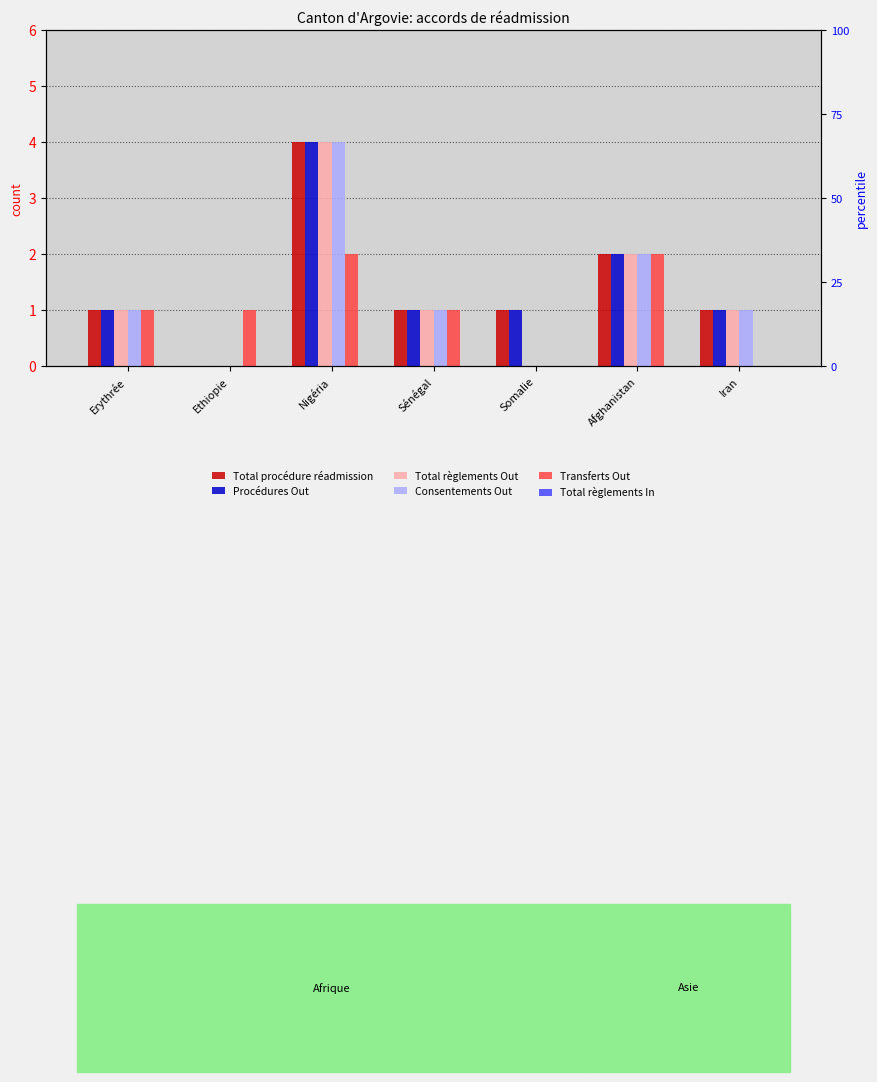

What position from the left is Erythrée?

1